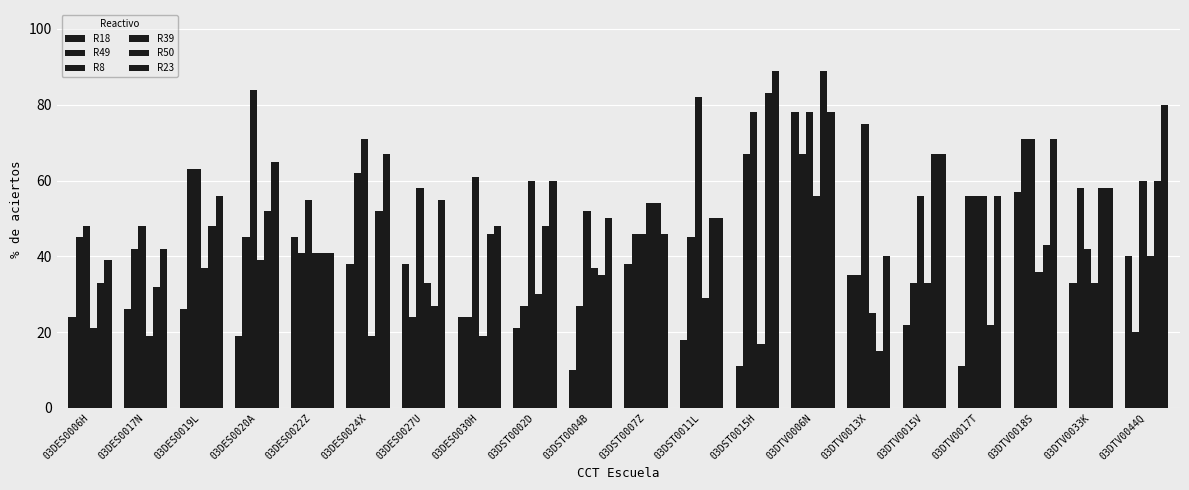

Count the number of data series in this chart.

6